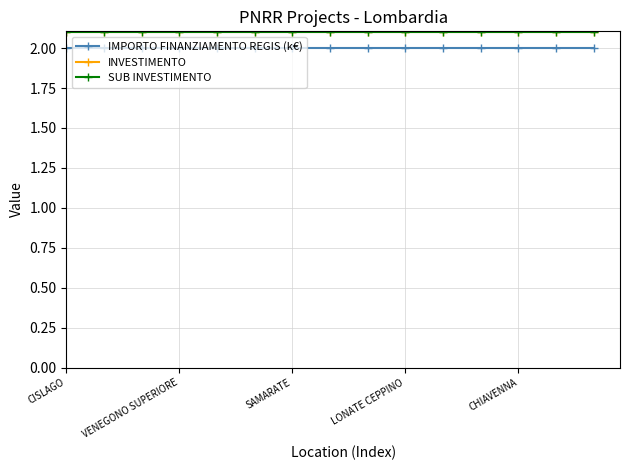

What is the sum of all INVESTIMENTO values?

31.5